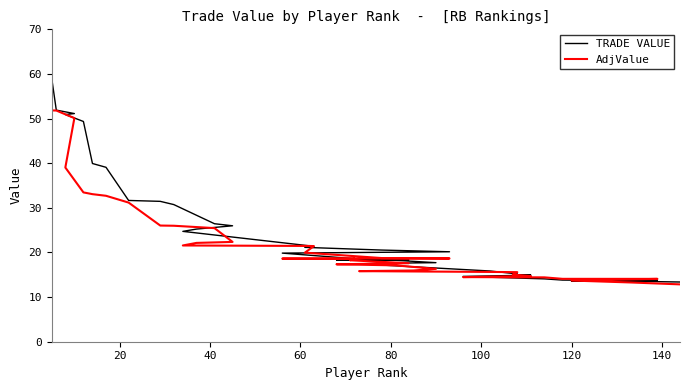

Which series has the widest spread of values?

TRADE VALUE